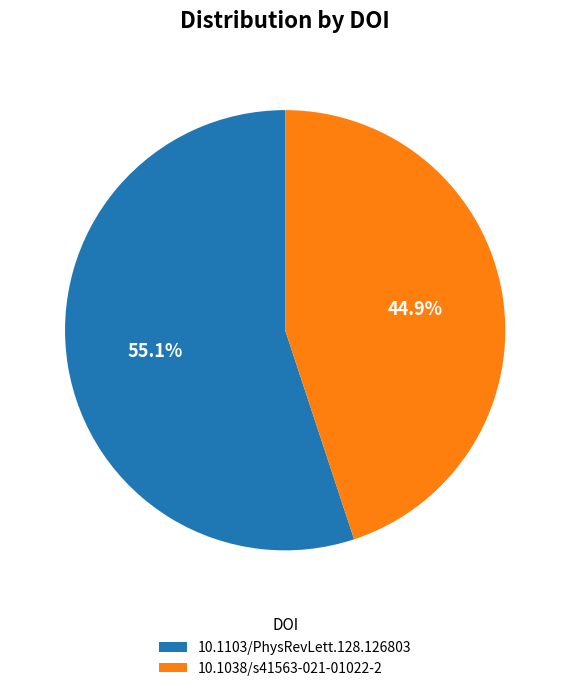

True or false: 10.1103/PhysRevLett.128.126803 accounts for 43% of the total.

False